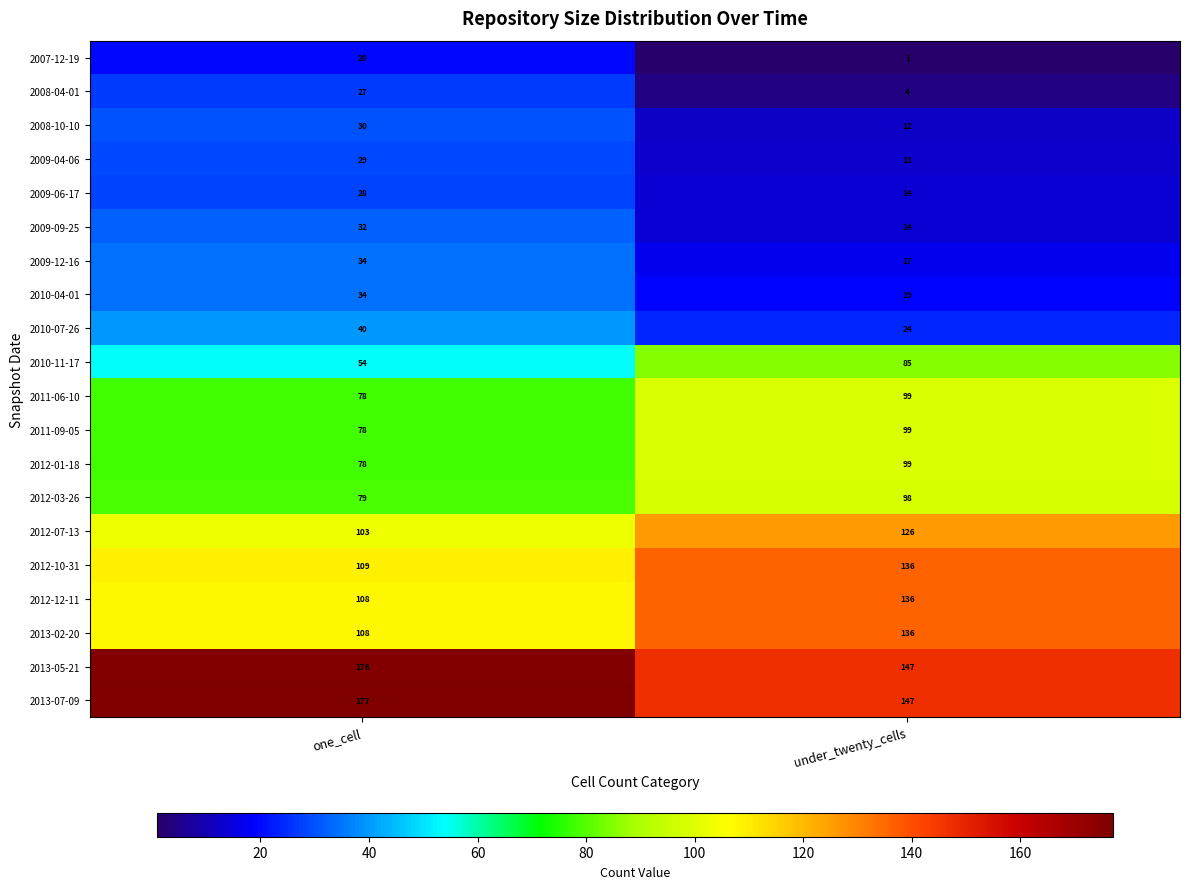

Where is 2009-12-16 nearest to the value 25?

under_twenty_cells